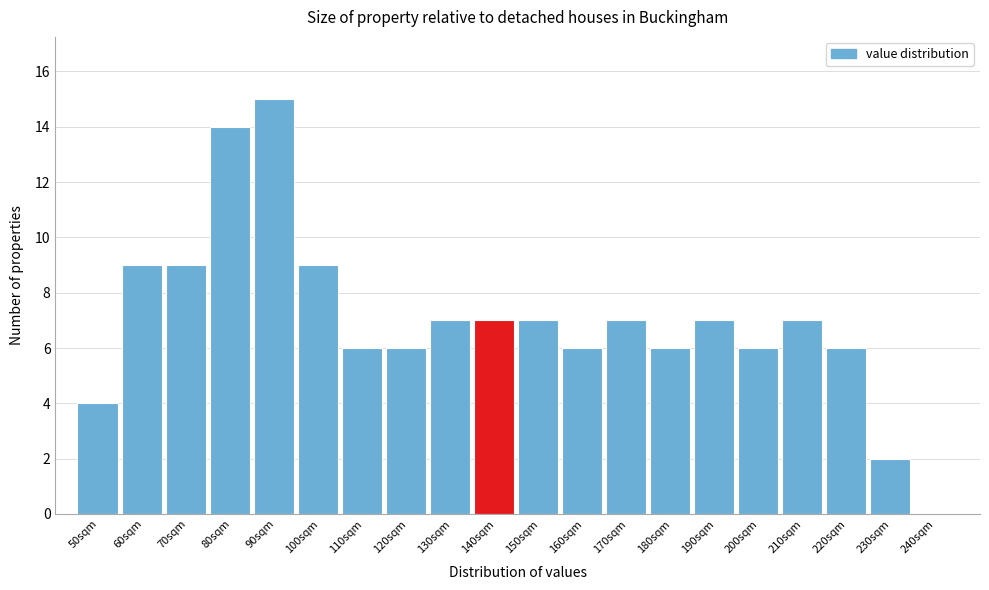

Reading left to right, list all the values displayed in this chart.

50sqm=4	60sqm=9	70sqm=9	80sqm=14	90sqm=15	100sqm=9	110sqm=6	120sqm=6	130sqm=7	140sqm=7	150sqm=7	160sqm=6	170sqm=7	180sqm=6	190sqm=7	200sqm=6	210sqm=7	220sqm=6	230sqm=2	240sqm=0